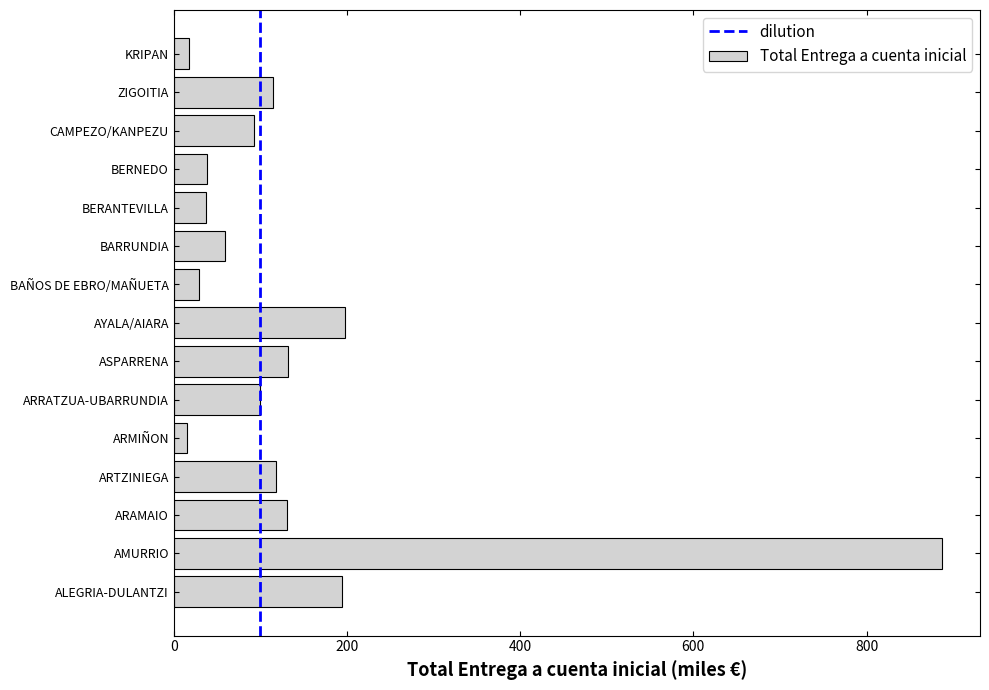

What is the difference between the second highest and minimum values?

182.4